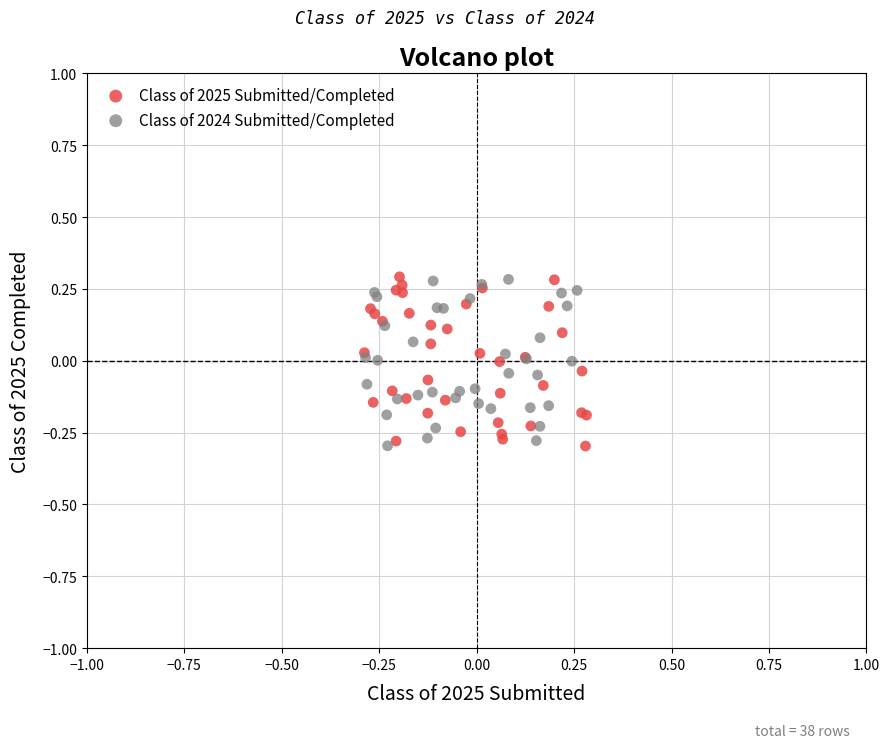

What are all the series names shown in the legend?

Class of 2025 Submitted/Completed, Class of 2024 Submitted/Completed